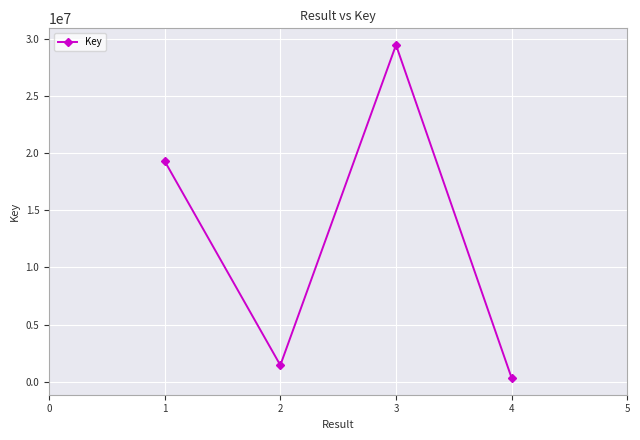

Reading left to right, transcribe all the data shown in this chart.

19317830	1438621	29492217	313418